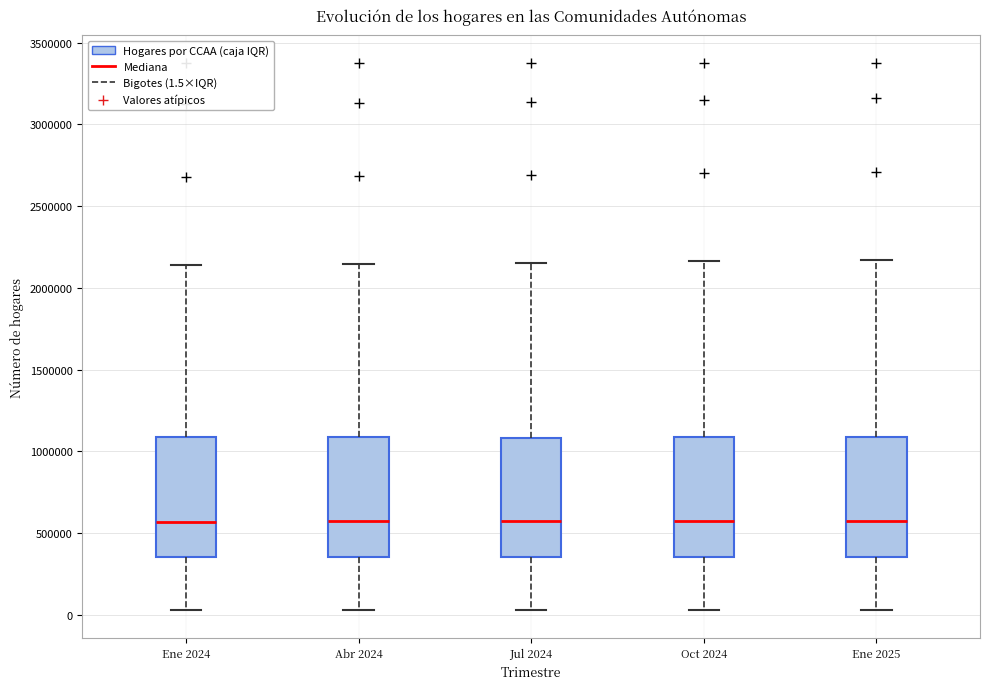

Reading left to right, read every box against the y-axis: the position of its median line, the range the box covers, and the ends of its whiskers. The values are not printed on the chart, so give them approximately, as read against the axis.

Ene 2024: median 550000, box 350000 to 1100000, whiskers 50000 to 2150000
Abr 2024: median 550000, box 350000 to 1100000, whiskers 50000 to 2150000
Jul 2024: median 550000, box 350000 to 1100000, whiskers 50000 to 2150000
Oct 2024: median 550000, box 350000 to 1100000, whiskers 50000 to 2150000
Ene 2025: median 550000, box 350000 to 1100000, whiskers 50000 to 2150000